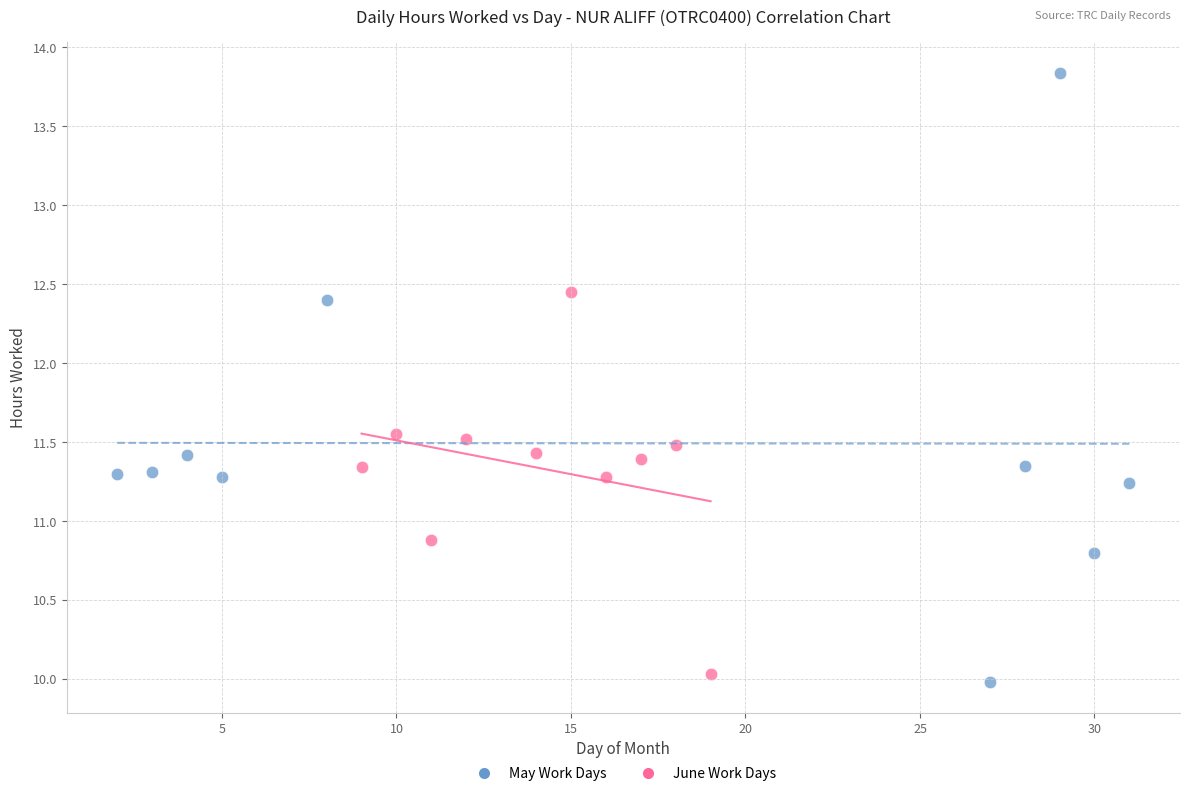

Which series reaches the maximum Y coordinate?

May Work Days